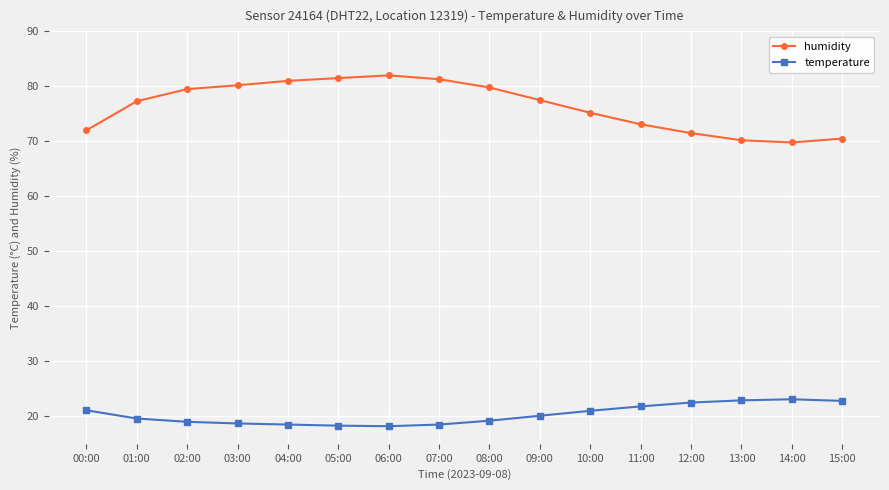

True or false: humidity and temperature intersect in this chart.

False